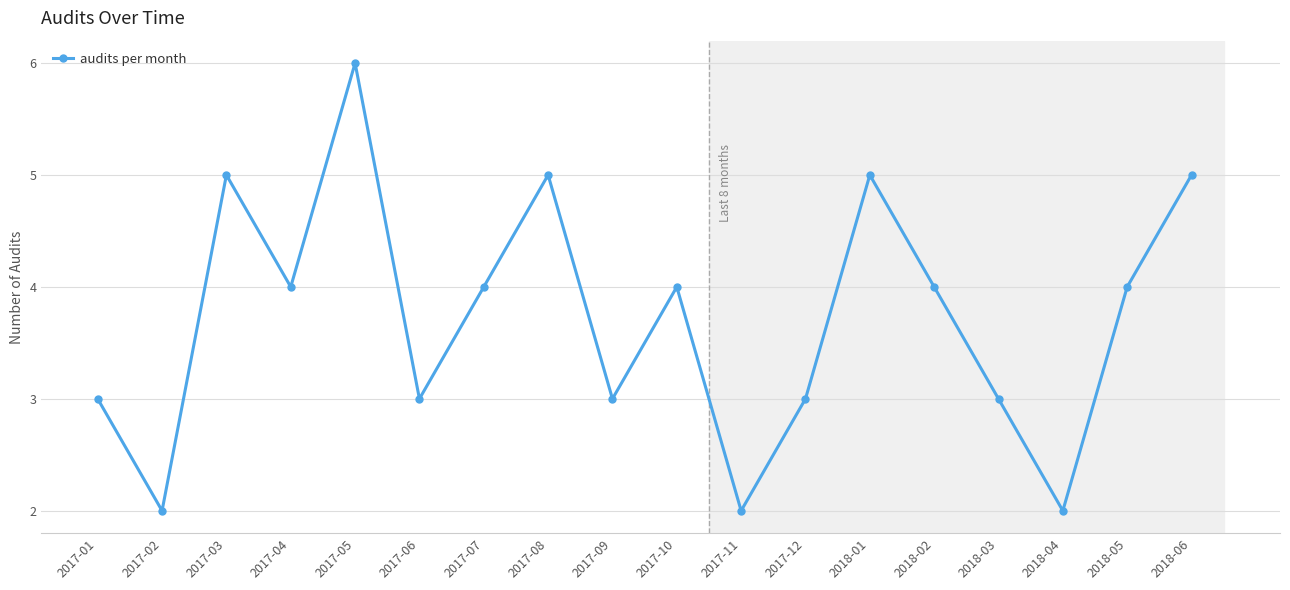

Reading left to right, transcribe all the data shown in this chart.

2017-01=3	2017-02=2	2017-03=5	2017-04=4	2017-05=6	2017-06=3	2017-07=4	2017-08=5	2017-09=3	2017-10=4	2017-11=2	2017-12=3	2018-01=5	2018-02=4	2018-03=3	2018-04=2	2018-05=4	2018-06=5